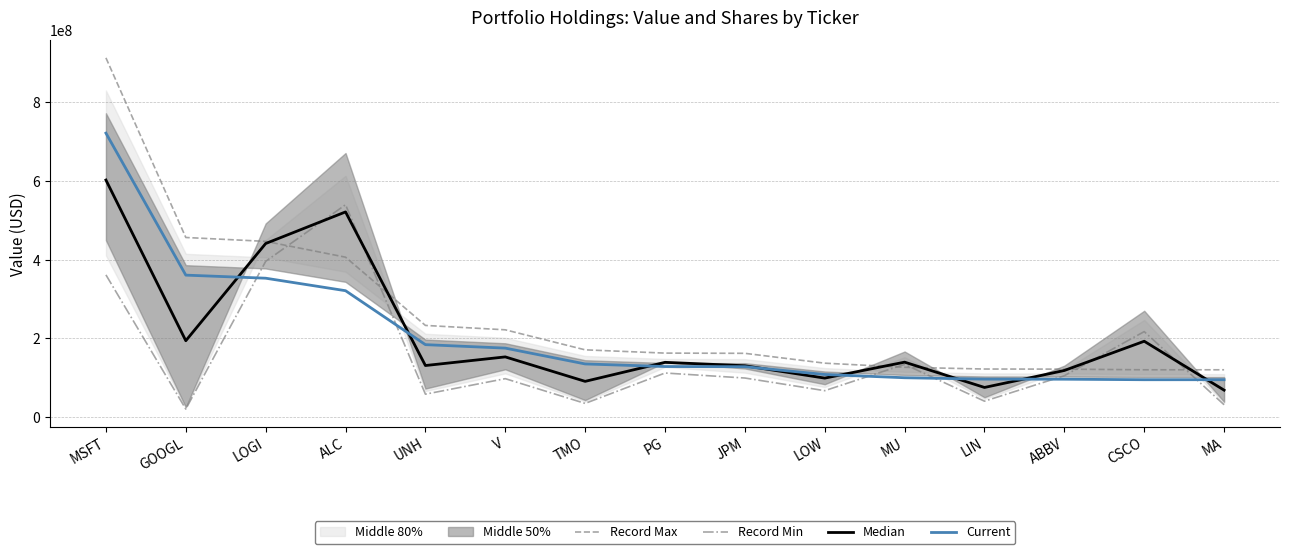

Reading left to right, what are all the values shown in this chart?

Record Max: 913085855.0	456643495.0	446765110.0	406593770.0	233186305.0	222046715.0	171160825.0	162844715.0	162300765.0	137268945.0	126830165.0	122402665.0	122129425.0	120454565.0	120489985.0
Record Min: 361619837.5	20673190.5	396022001.5	539911636.0	58520531.8	97924445.6	35019217.7	112276142.5	99551889.4	67396113.0	134256556.2	40705703.4	105376338.2	217509084.2	31598609.1
Median: 602627990.3	194310477.6	441307589.2	521612500.0	131286502.6	153223017.1	91061068.0	139416397.4	130695880.6	99307377.6	139874187.3	75590194.8	118711228.7	193004272.8	68746564.9
Current: 721807000.0	360983000.0	353174000.0	321418000.0	184337000.0	175531000.0	135305000.0	128731000.0	128301000.0	108513000.0	100261000.0	96761000.0	96545000.0	95221000.0	95249000.0